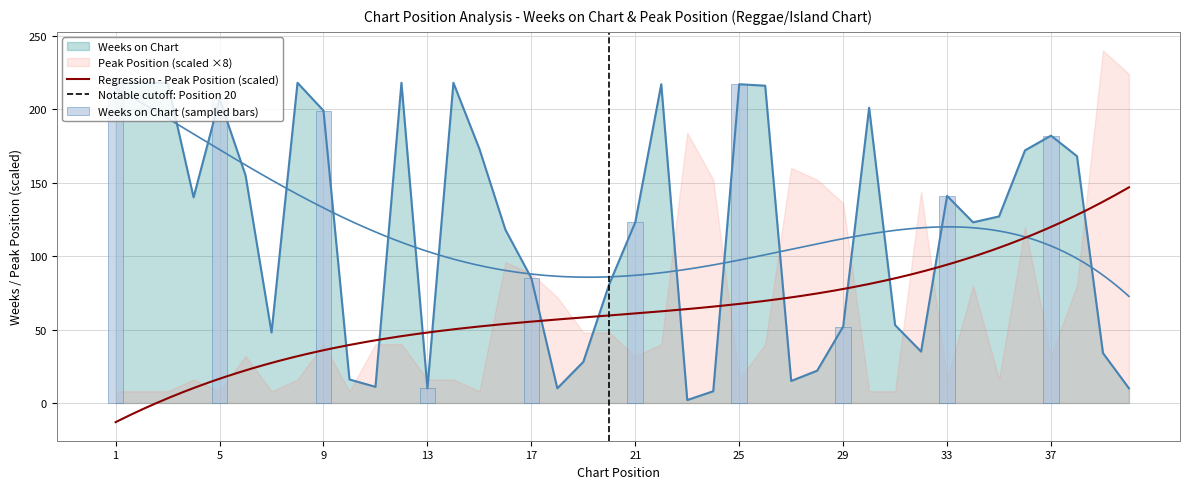

Which has a higher value, 21 or 20?

21